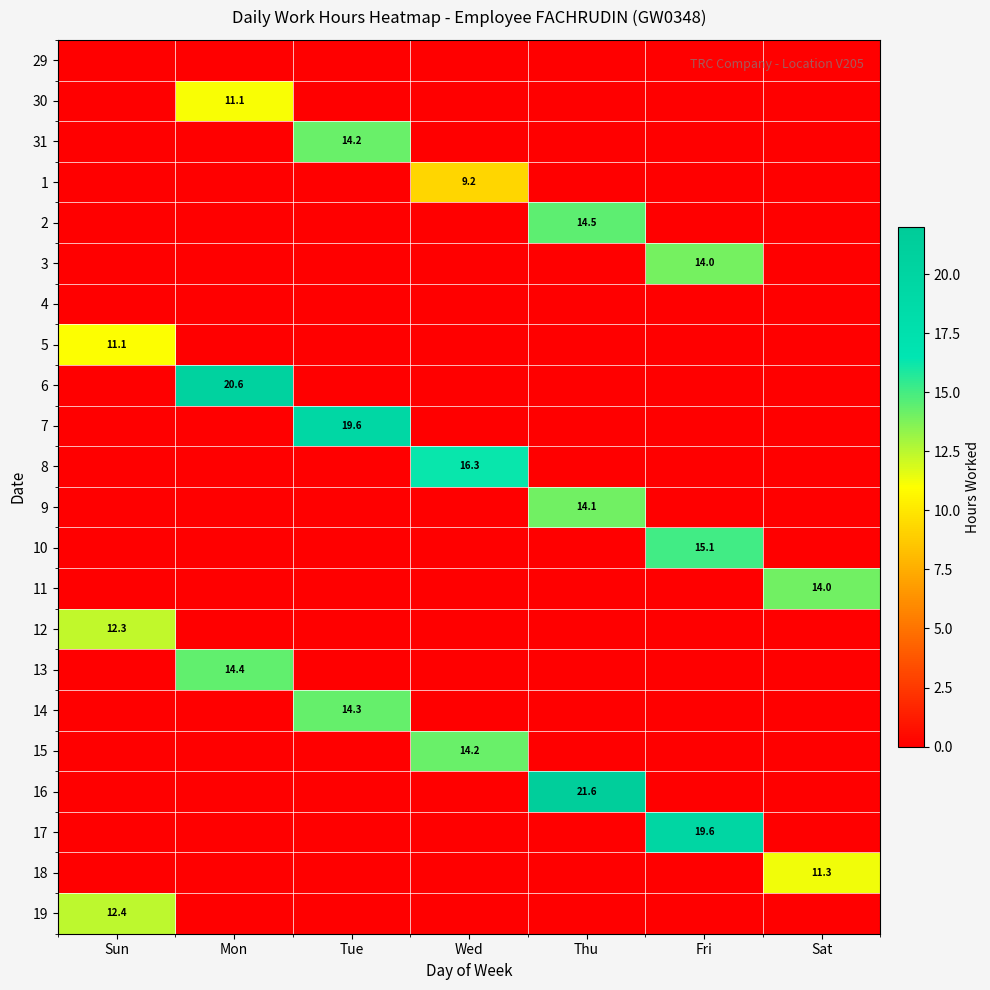

At how many categories does at least one series exceed 4?

7